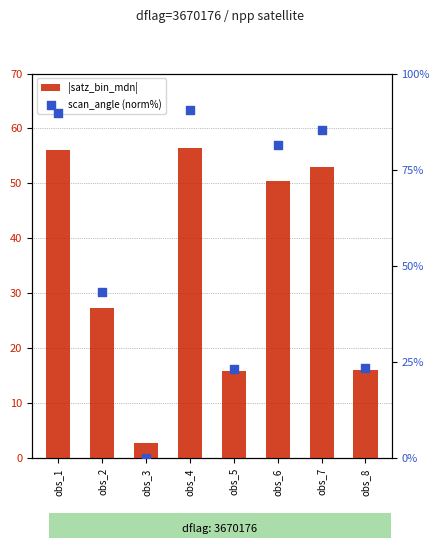

At which category is the sum across all series the highest?

obs_4